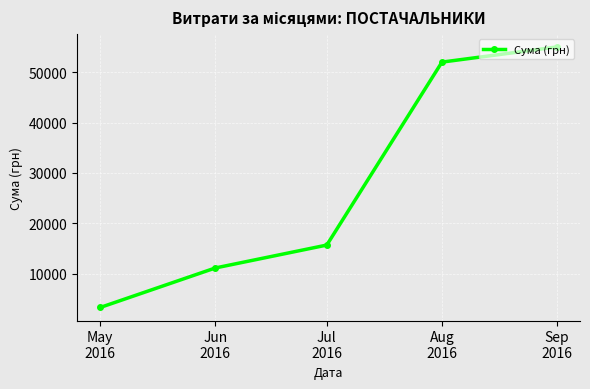

Does the chart have visible grid lines?

Yes